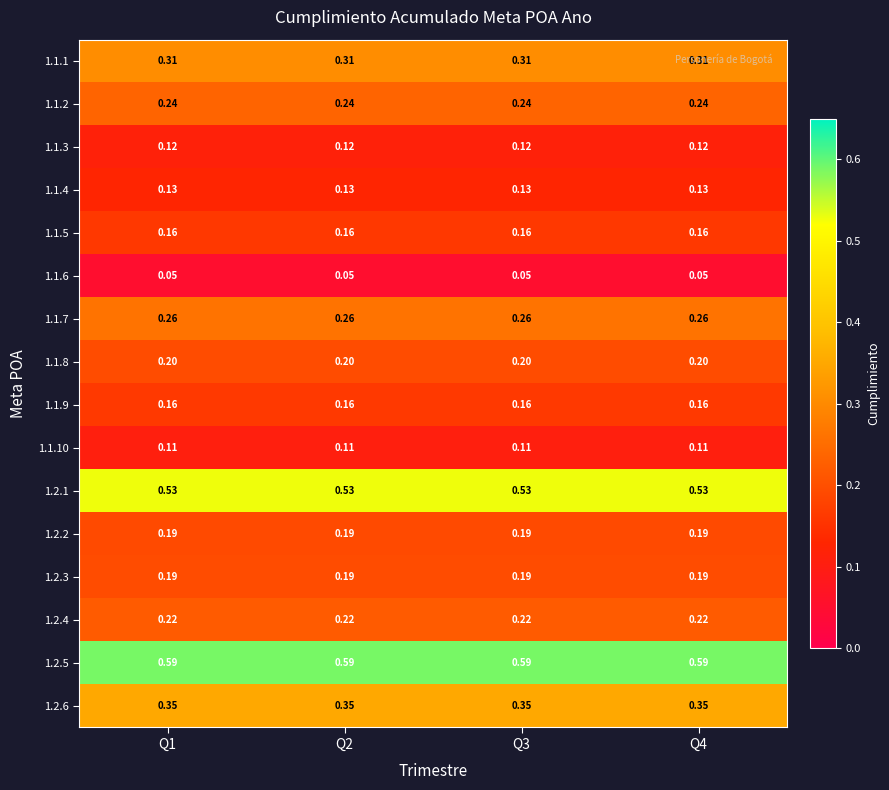

At how many categories does at least one series exceed 0?

4